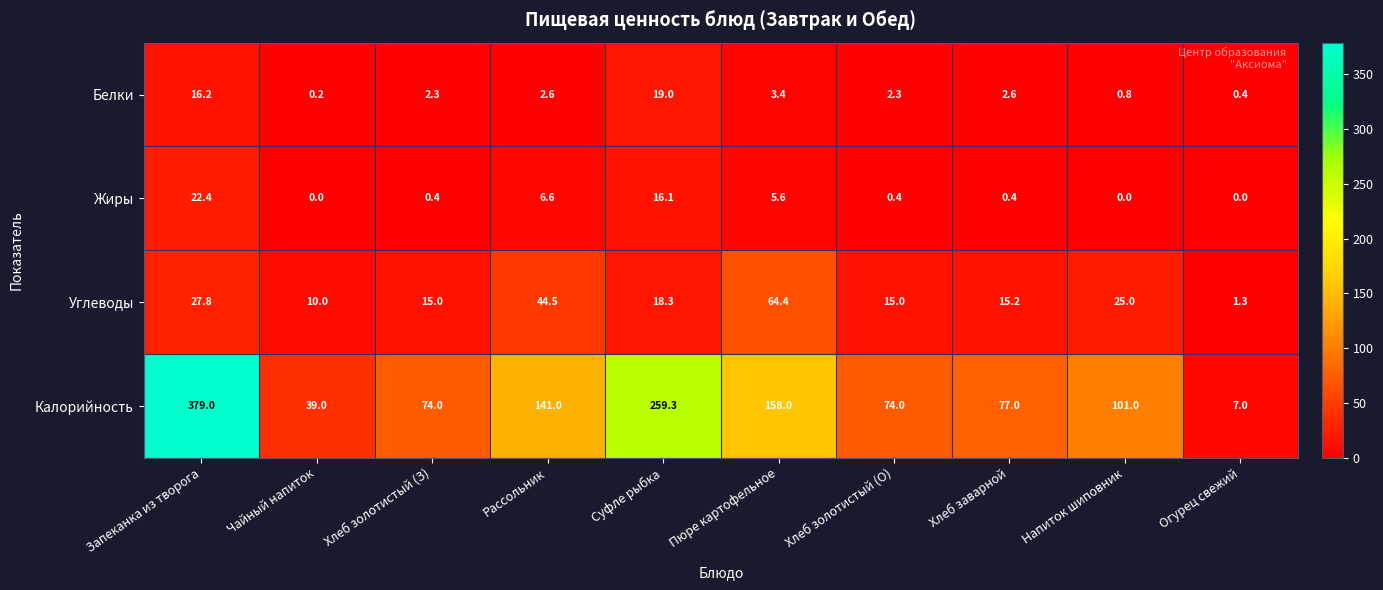

Which category has the highest value in the Калорийность series?

Запеканка из творога